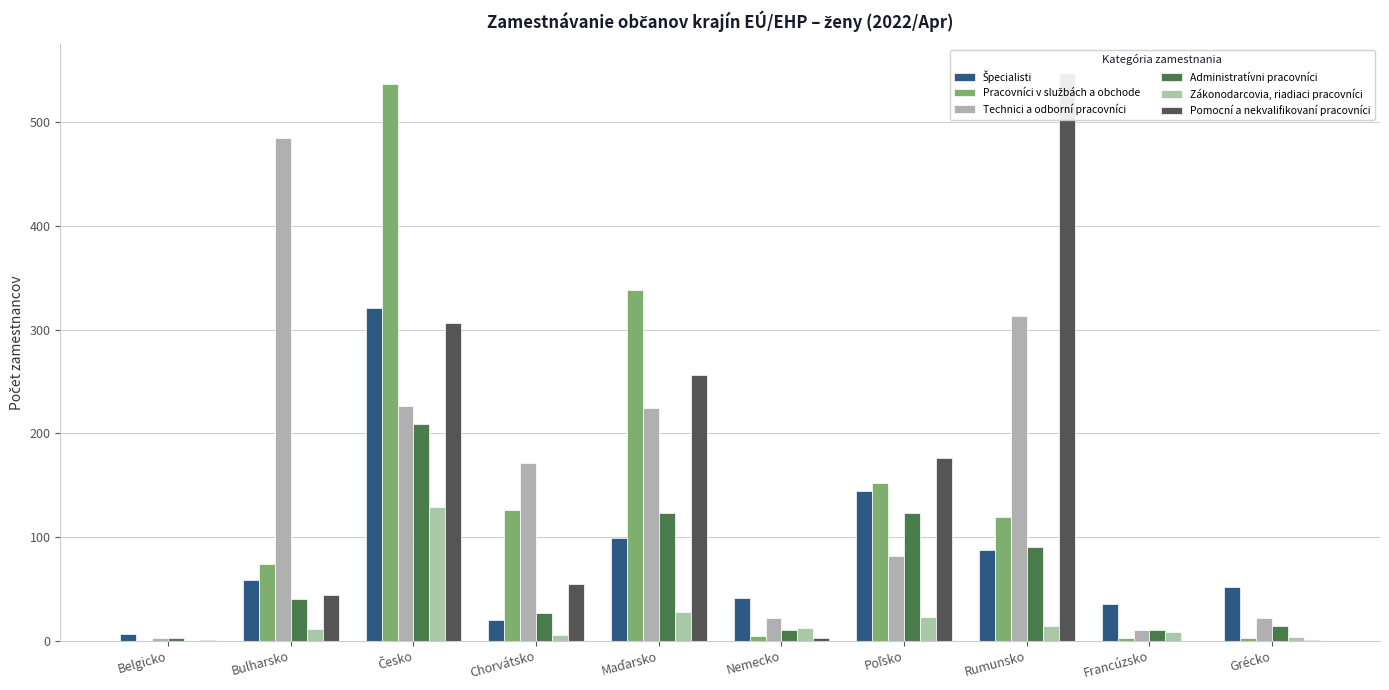

Reading left to right, transcribe all the data shown in this chart.

Špecialisti: Belgicko=6	Bulharsko=58	Česko=321	Chorvátsko=20	Maďarsko=99	Nemecko=41	Poľsko=144	Rumunsko=87	Francúzsko=35	Grécko=52
Pracovníci v službách a obchode: Belgicko=0	Bulharsko=74	Česko=537	Chorvátsko=126	Maďarsko=338	Nemecko=4	Poľsko=152	Rumunsko=119	Francúzsko=2	Grécko=2
Technici a odborní pracovníci: Belgicko=2	Bulharsko=485	Česko=226	Chorvátsko=171	Maďarsko=224	Nemecko=22	Poľsko=82	Rumunsko=313	Francúzsko=10	Grécko=22
Administratívni pracovníci: Belgicko=2	Bulharsko=40	Česko=209	Chorvátsko=27	Maďarsko=123	Nemecko=10	Poľsko=123	Rumunsko=90	Francúzsko=10	Grécko=14
Zákonodarcovia, riadiaci pracovníci: Belgicko=0	Bulharsko=11	Česko=129	Chorvátsko=5	Maďarsko=28	Nemecko=12	Poľsko=23	Rumunsko=14	Francúzsko=8	Grécko=3
Pomocní a nekvalifikovaní pracovníci: Belgicko=1	Bulharsko=44	Česko=306	Chorvátsko=55	Maďarsko=256	Nemecko=2	Poľsko=176	Rumunsko=548	Francúzsko=0	Grécko=1